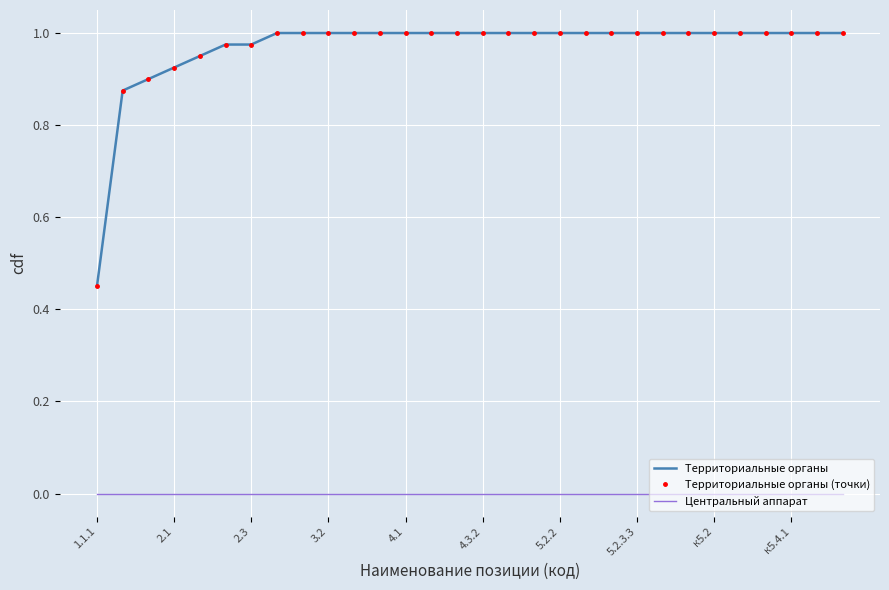

What is the greatest value displayed?

1.0